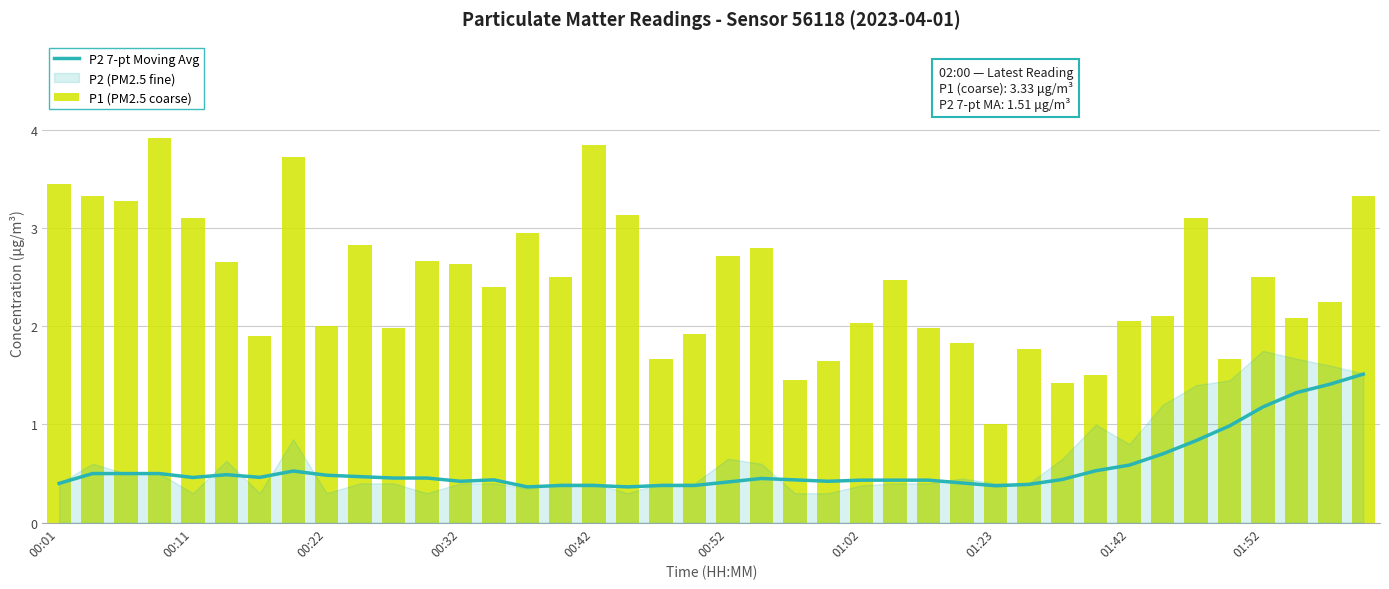

Is the value of P2 7-pt Moving Avg at 00:32 greater than the value of P1 (PM2.5 coarse) at 39?

No